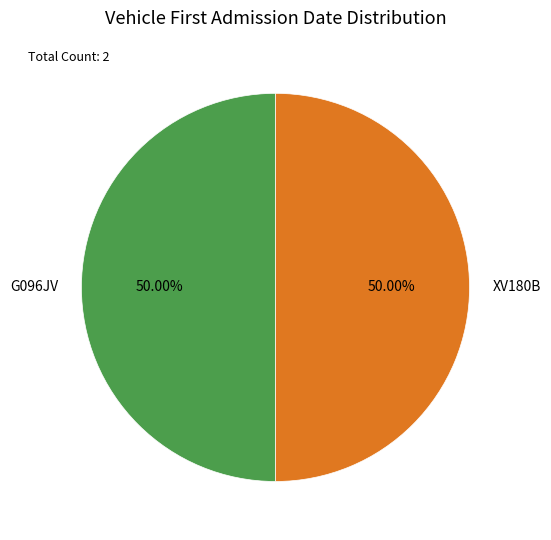

Approximately how many times larger is the value at XV180B compared to G096JV?

1.0